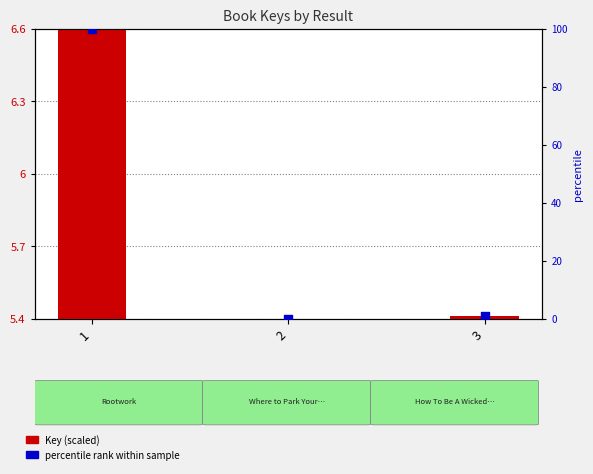

What are all the series names shown in the legend?

Key (scaled), percentile rank within sample